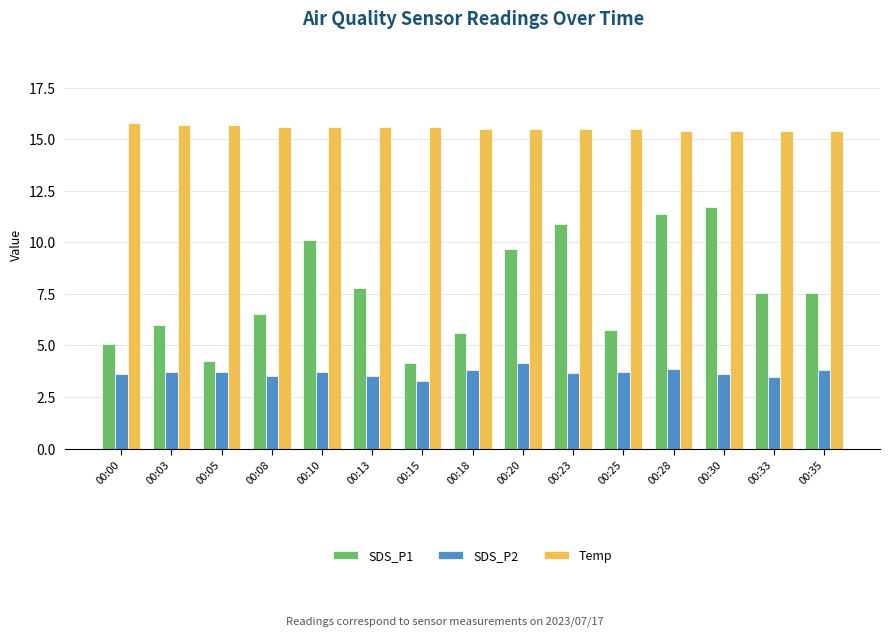

Count the Temp values in the range 15 to 16.

15